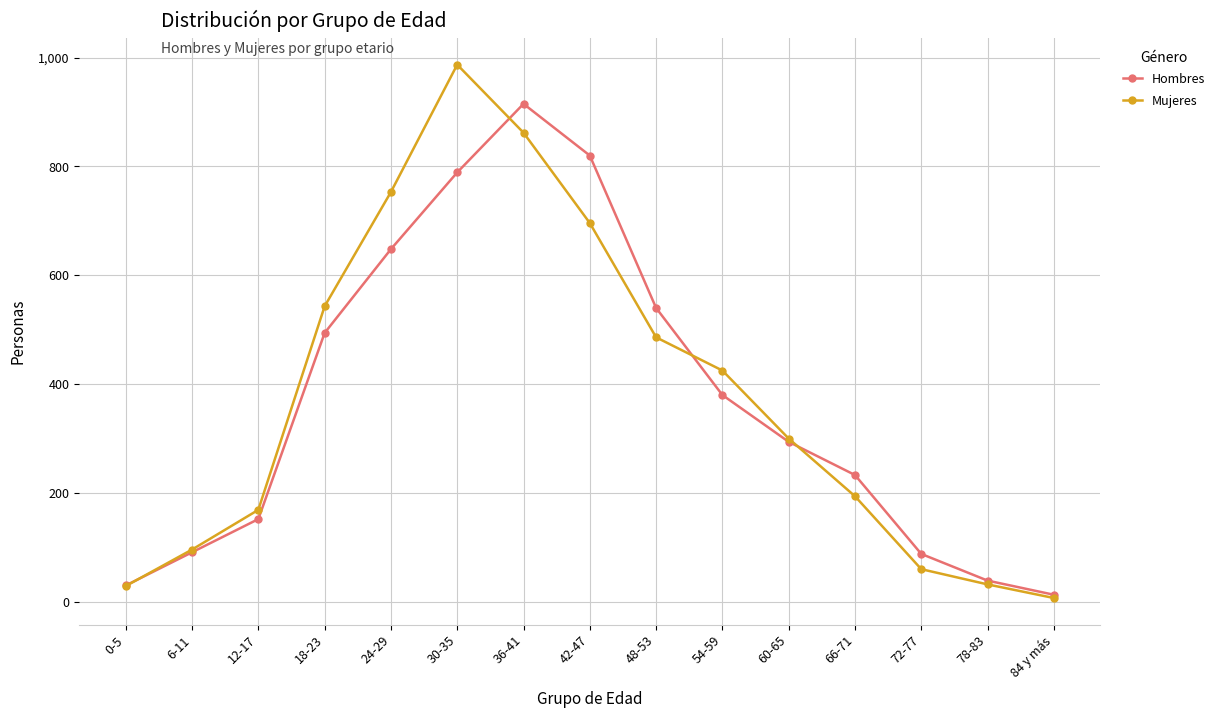

What is the average value of the Mujeres series?

376